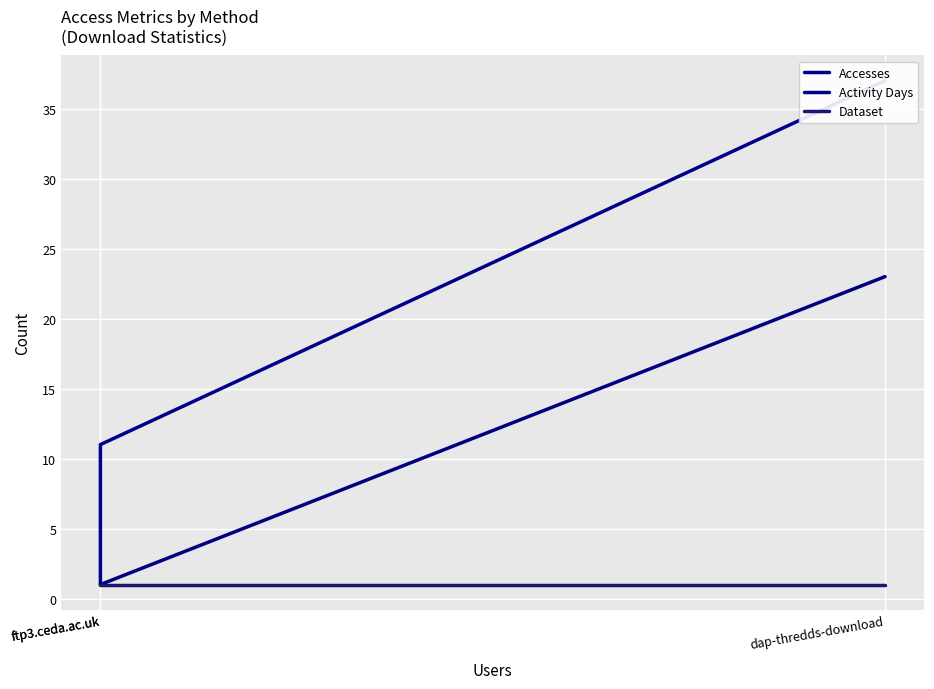

The value of Accesses at dap-thredds-download is 17. True or false?

False